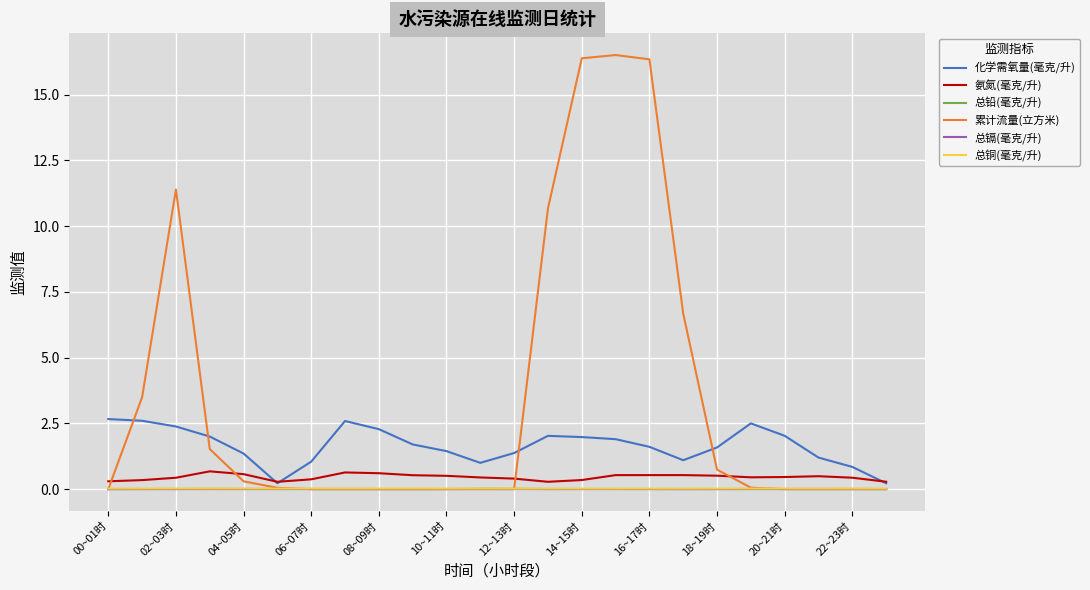

Which series has the largest range (max minus min)?

累计流量(立方米)